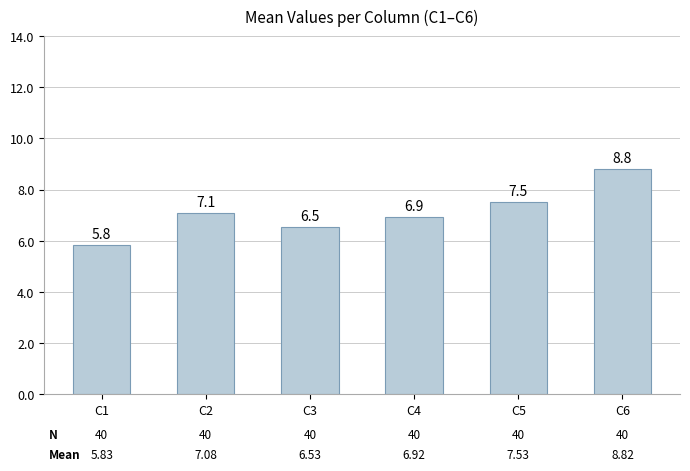

What is the approximate value at C1?

5.8